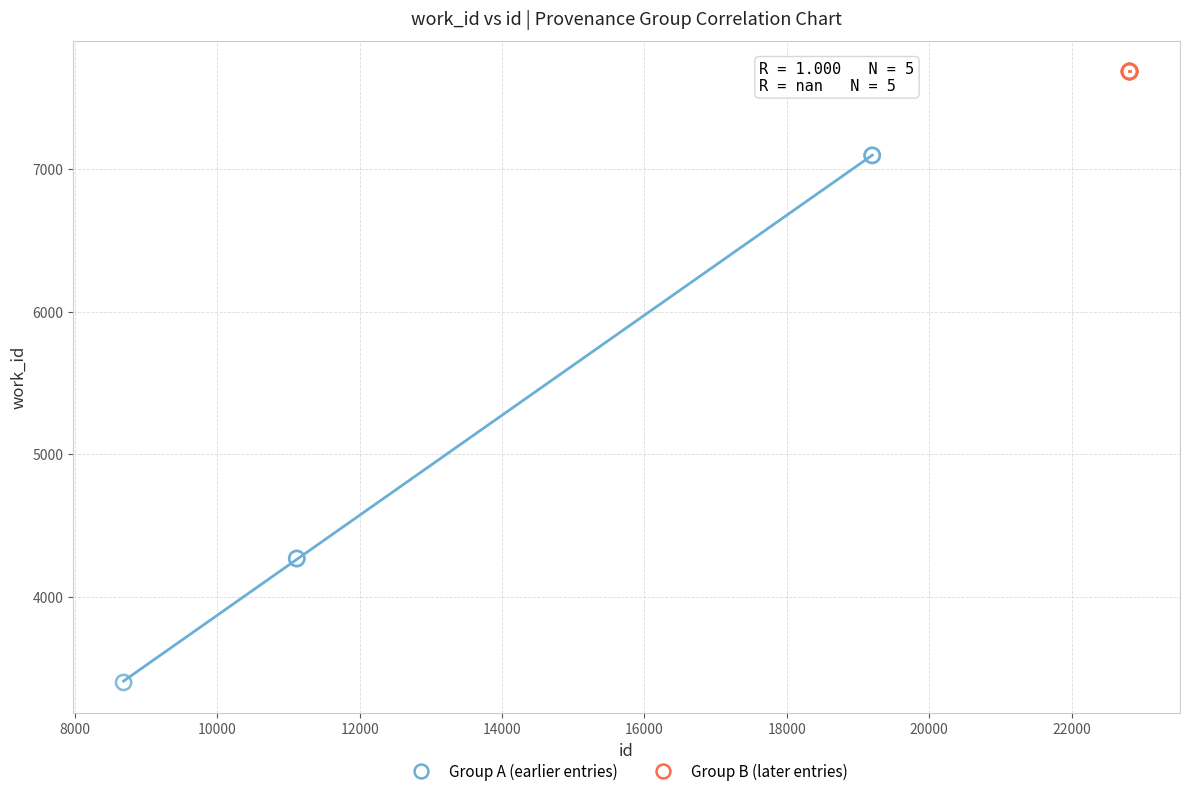

Which series contains the highest Y value?

Group B (later entries)